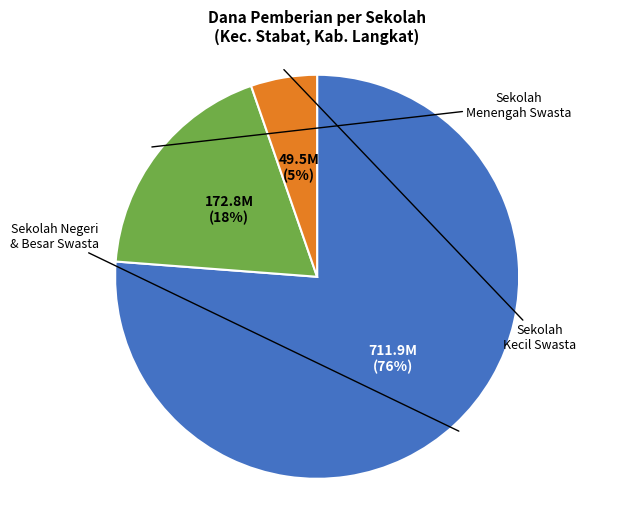

Is there any slice that represents more than half of the pie?

Yes